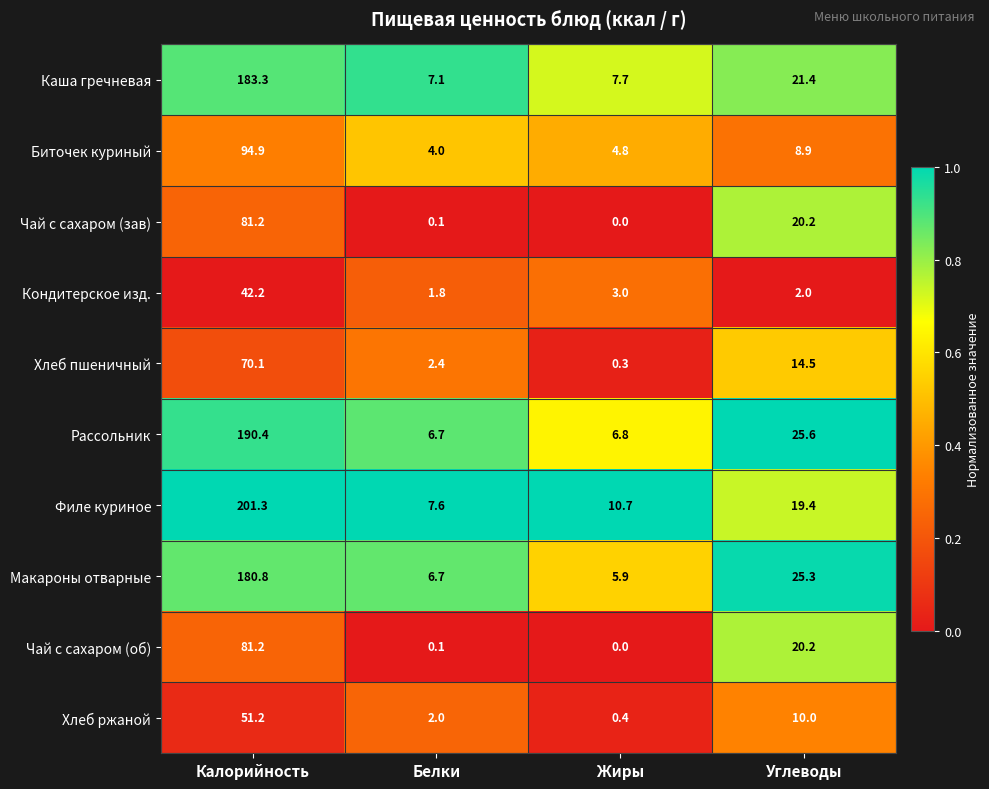

What is the difference between the maximum and second lowest values in the Кондитерское изд. series?

40.2